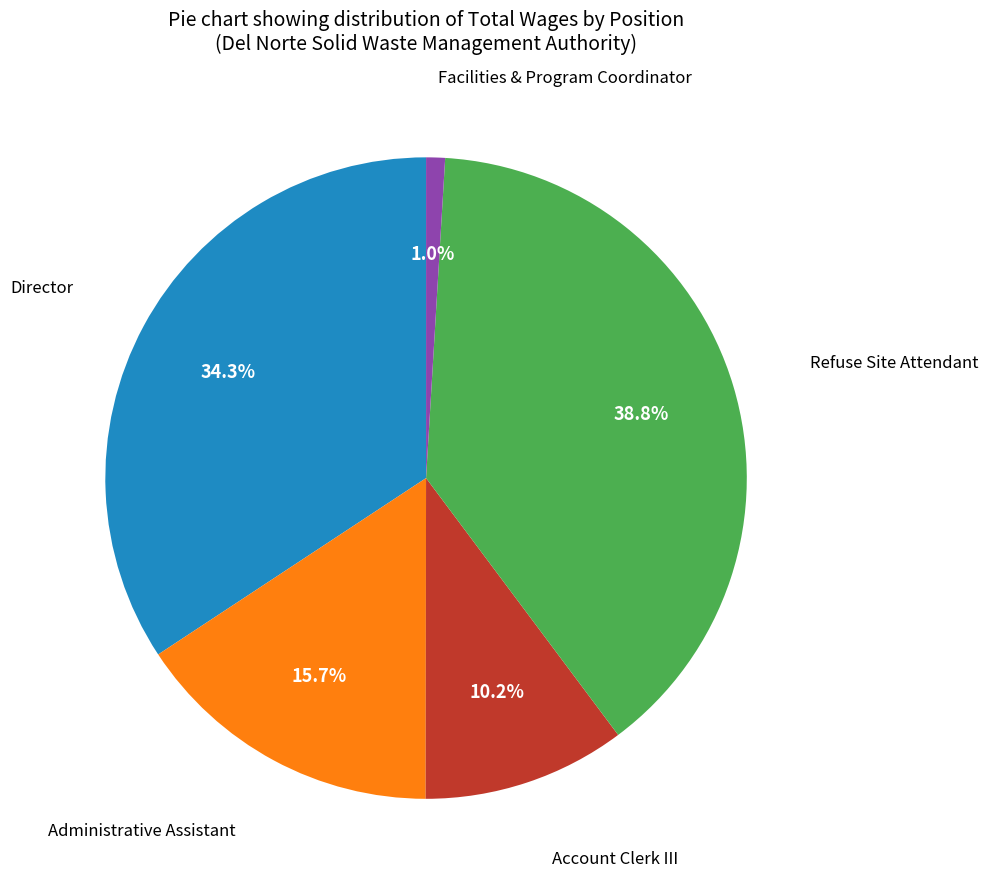

Does any single category account for the majority?

No